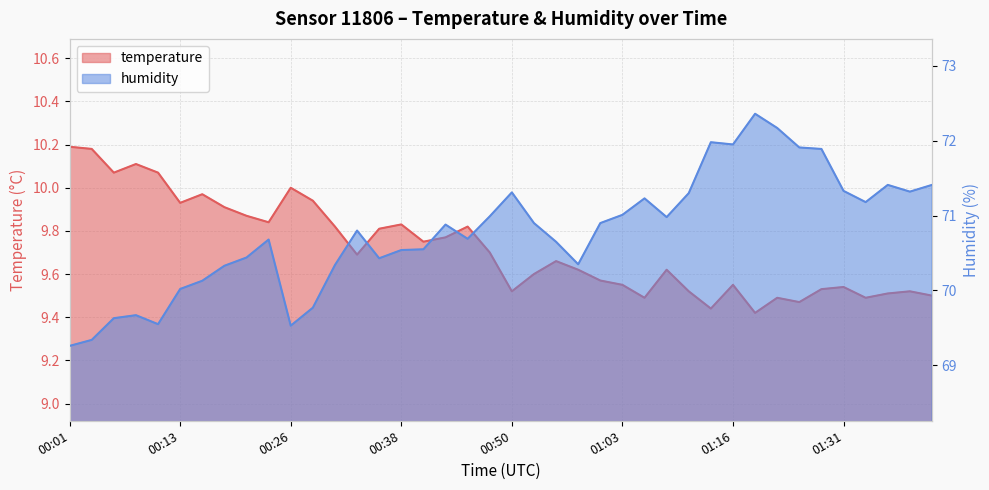

Between 01:36 and 00:01, which is larger?

00:01